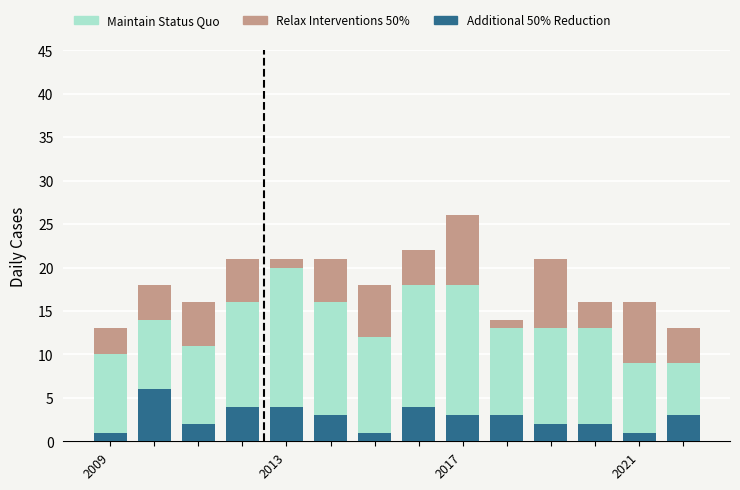

What is the difference between the maximum and minimum values in the Additional 50% Reduction series?

5